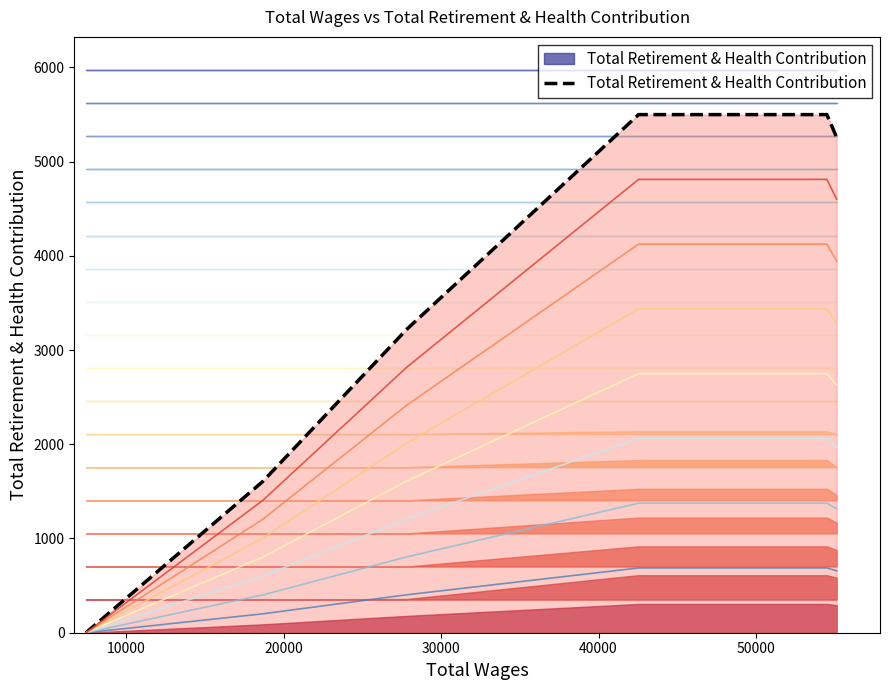

What is the value of the 4th point from the left?

5498